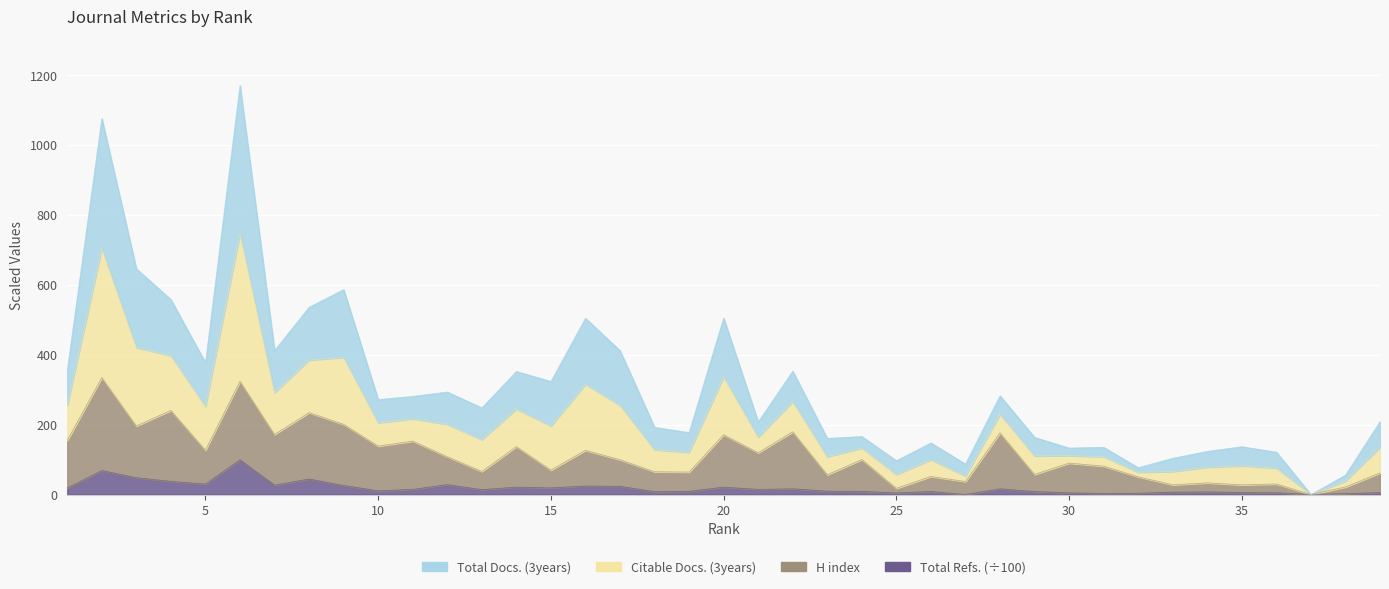

Where does the Total Docs. (3years) series first go above 247?

1